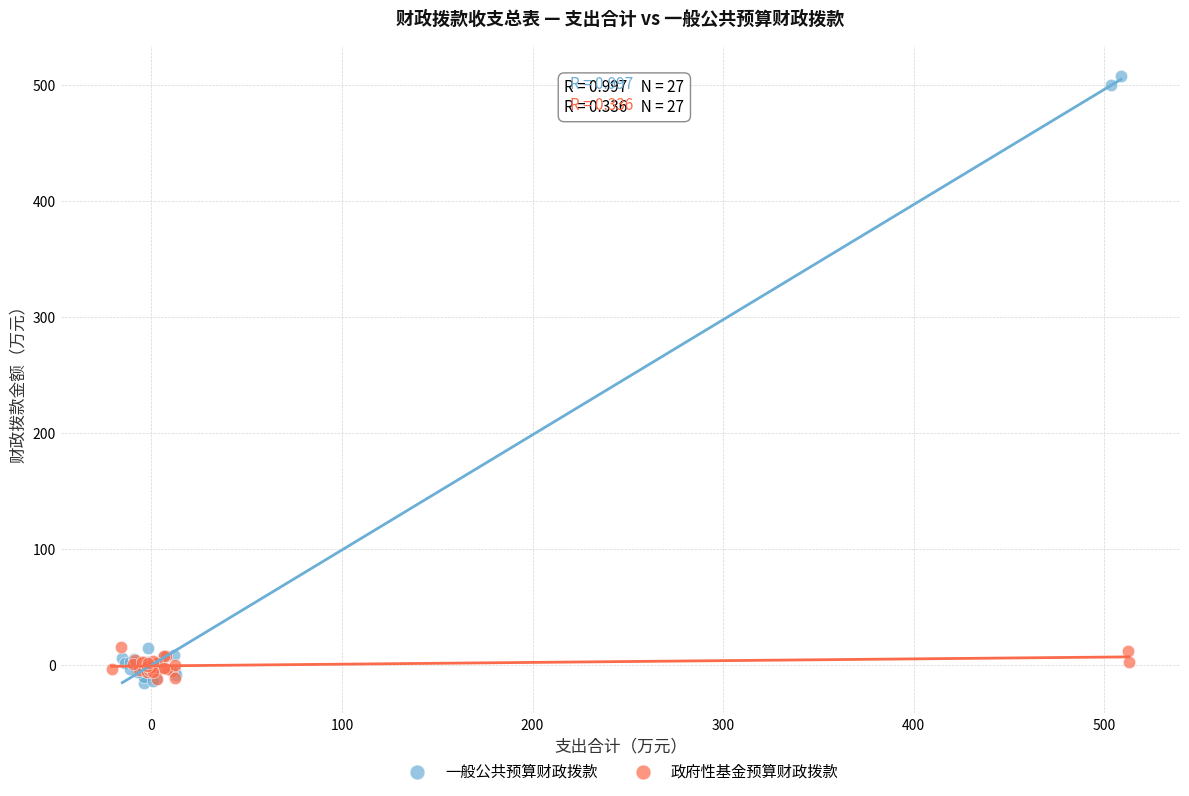

Which series contains the highest Y value?

一般公共预算财政拨款